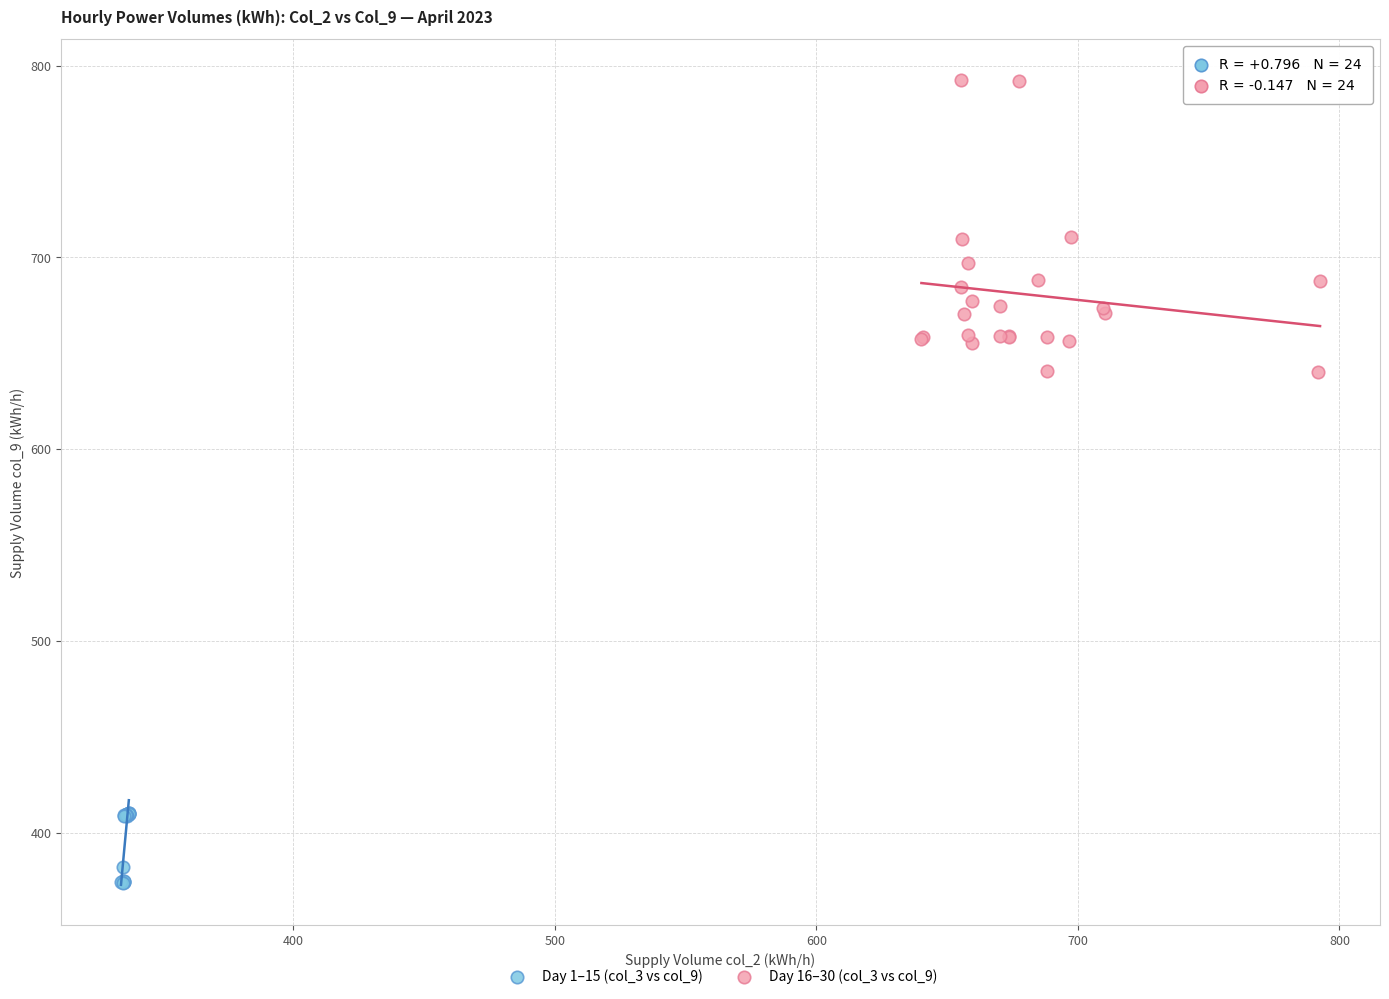

Which series reaches the maximum Y coordinate?

Day 16–30 (col_3 vs col_9)